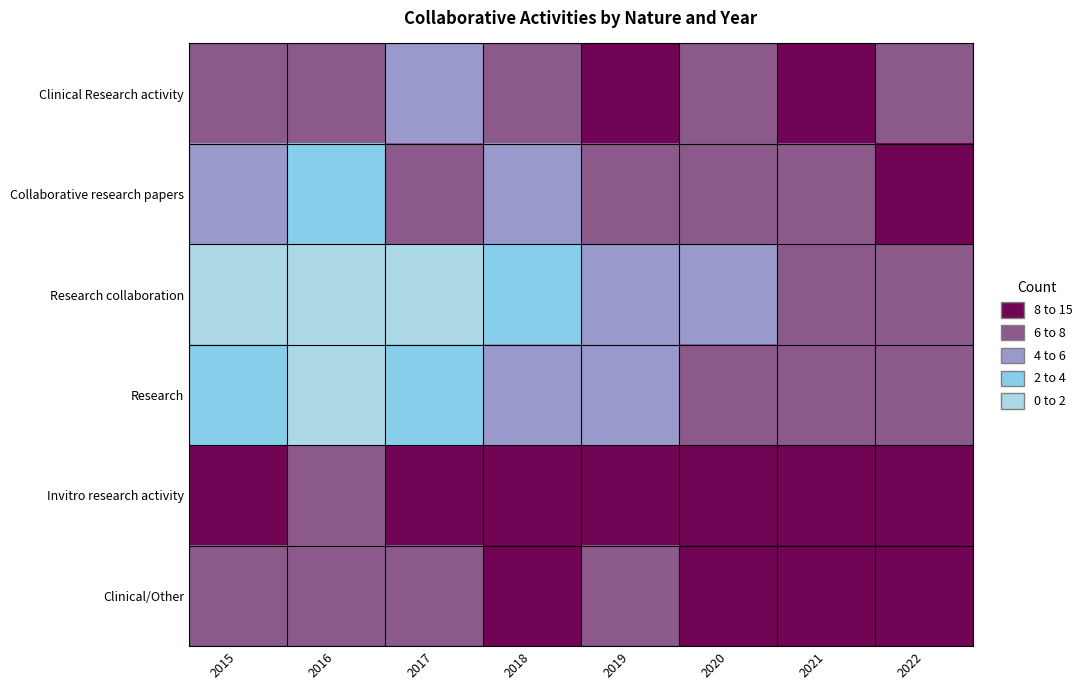

Which series has the widest spread of values?

Research collaboration